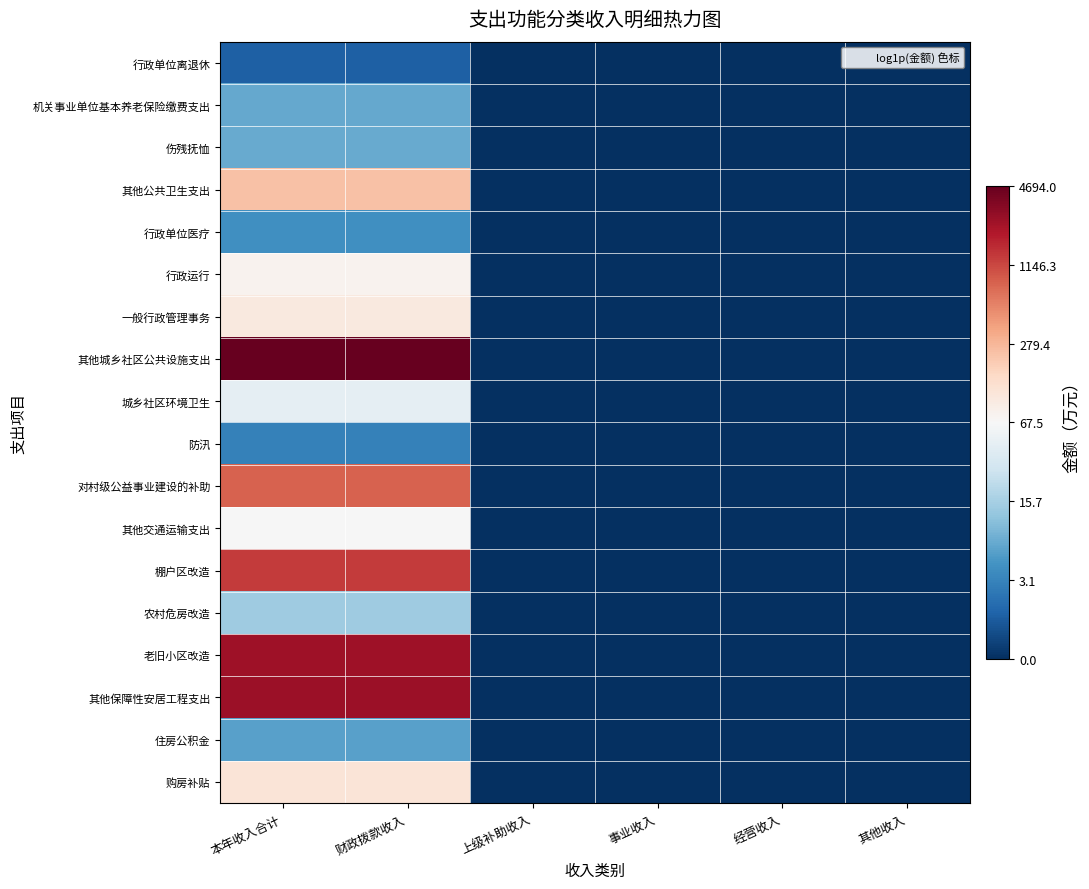

Reading right to left, extract all data points from this chart.

行政单位离退休: 其他收入=0.0	经营收入=0.0	事业收入=0.0	上级补助收入=0.0	财政拨款收入=0.8	本年收入合计=0.8
机关事业单位基本养老保险缴费支出: 其他收入=0.0	经营收入=0.0	事业收入=0.0	上级补助收入=0.0	财政拨款收入=2.1	本年收入合计=2.1
伤残抚恤: 其他收入=0.0	经营收入=0.0	事业收入=0.0	上级补助收入=0.0	财政拨款收入=2.1	本年收入合计=2.1
其他公共卫生支出: 其他收入=0.0	经营收入=0.0	事业收入=0.0	上级补助收入=0.0	财政拨款收入=5.5	本年收入合计=5.5
行政单位医疗: 其他收入=0.0	经营收入=0.0	事业收入=0.0	上级补助收入=0.0	财政拨款收入=1.6	本年收入合计=1.6
行政运行: 其他收入=0.0	经营收入=0.0	事业收入=0.0	上级补助收入=0.0	财政拨款收入=4.4	本年收入合计=4.4
一般行政管理事务: 其他收入=0.0	经营收入=0.0	事业收入=0.0	上级补助收入=0.0	财政拨款收入=4.6	本年收入合计=4.6
其他城乡社区公共设施支出: 其他收入=0.0	经营收入=0.0	事业收入=0.0	上级补助收入=0.0	财政拨款收入=8.5	本年收入合计=8.5
城乡社区环境卫生: 其他收入=0.0	经营收入=0.0	事业收入=0.0	上级补助收入=0.0	财政拨款收入=3.8	本年收入合计=3.8
防汛: 其他收入=0.0	经营收入=0.0	事业收入=0.0	上级补助收入=0.0	财政拨款收入=1.4	本年收入合计=1.4
对村级公益事业建设的补助: 其他收入=0.0	经营收入=0.0	事业收入=0.0	上级补助收入=0.0	财政拨款收入=6.7	本年收入合计=6.7
其他交通运输支出: 其他收入=0.0	经营收入=0.0	事业收入=0.0	上级补助收入=0.0	财政拨款收入=4.2	本年收入合计=4.2
棚户区改造: 其他收入=0.0	经营收入=0.0	事业收入=0.0	上级补助收入=0.0	财政拨款收入=7.2	本年收入合计=7.2
农村危房改造: 其他收入=0.0	经营收入=0.0	事业收入=0.0	上级补助收入=0.0	财政拨款收入=2.7	本年收入合计=2.7
老旧小区改造: 其他收入=0.0	经营收入=0.0	事业收入=0.0	上级补助收入=0.0	财政拨款收入=7.8	本年收入合计=7.8
其他保障性安居工程支出: 其他收入=0.0	经营收入=0.0	事业收入=0.0	上级补助收入=0.0	财政拨款收入=7.9	本年收入合计=7.9
住房公积金: 其他收入=0.0	经营收入=0.0	事业收入=0.0	上级补助收入=0.0	财政拨款收入=1.9	本年收入合计=1.9
购房补贴: 其他收入=0.0	经营收入=0.0	事业收入=0.0	上级补助收入=0.0	财政拨款收入=4.8	本年收入合计=4.8